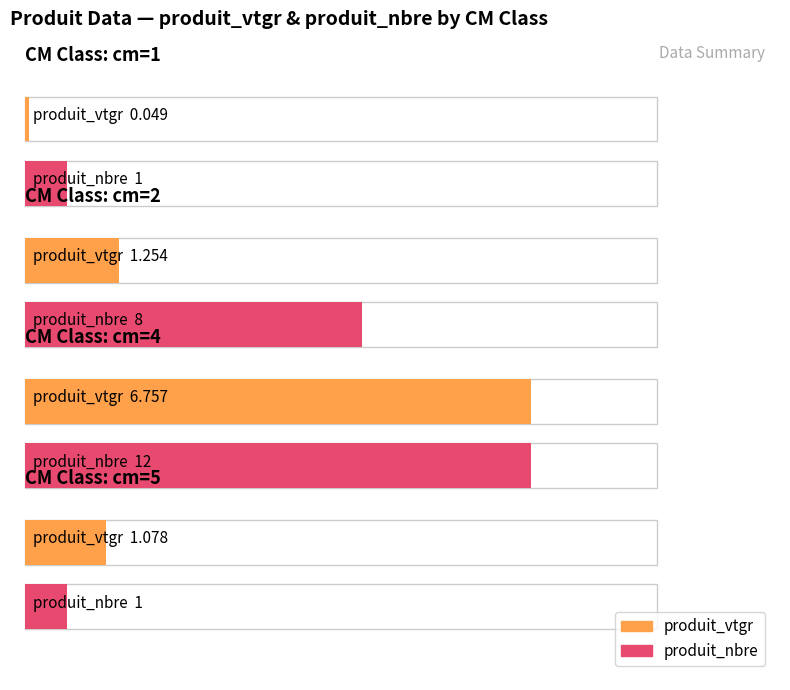

Is it true that produit_vtgr equals 9.2 at cm=4?

False